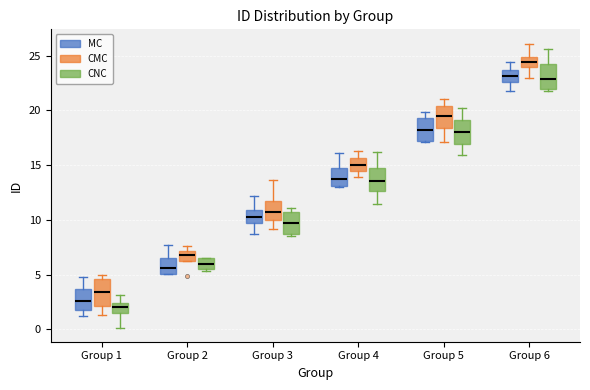

Which box's median line is the highest?

Group 6 (CMC)